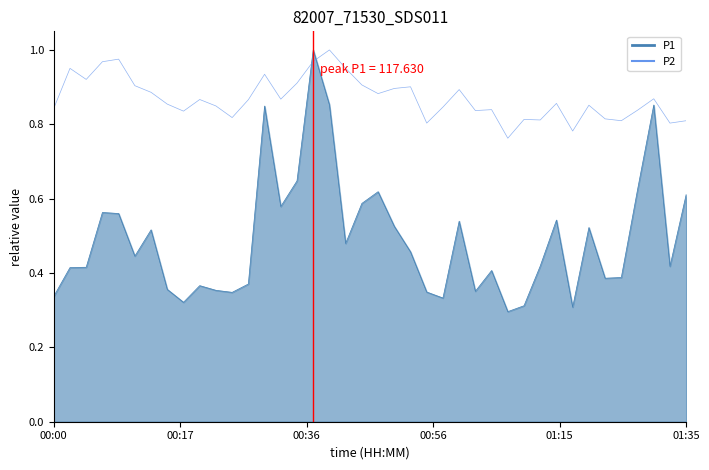

Which series has the widest spread of values?

P1